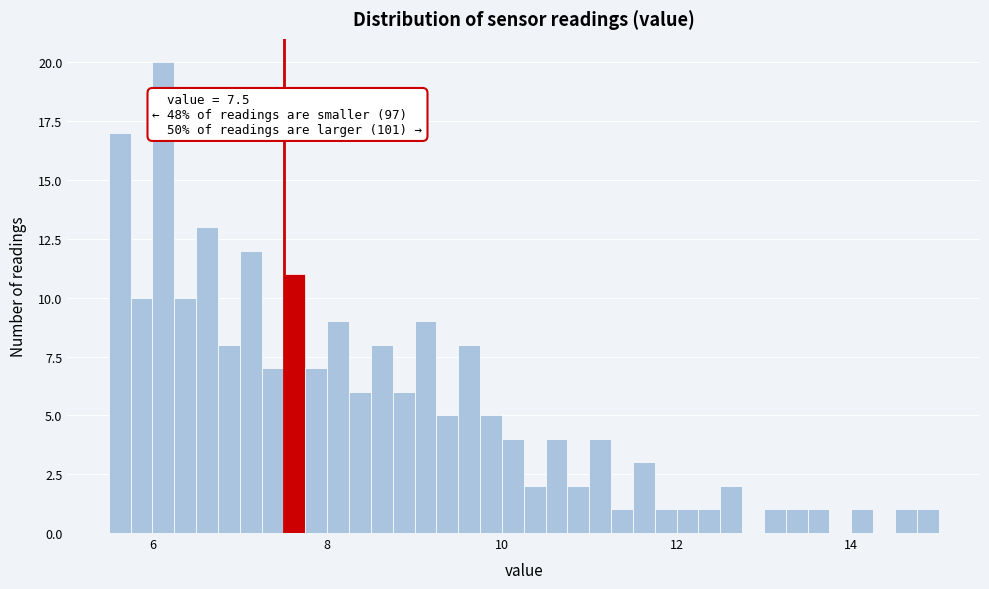

Around what value on the x-axis is the tallest bar? Give the approximate position of its centre, as read against the axis.

6.2